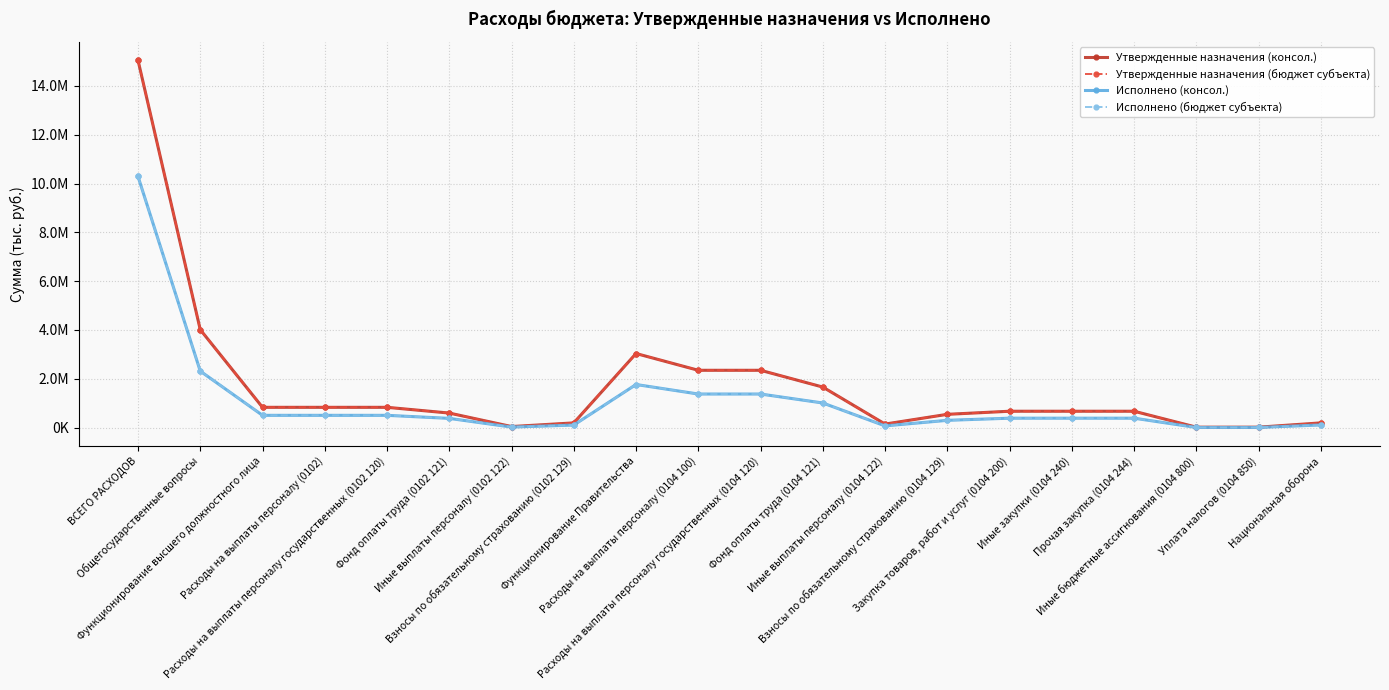

True or false: Исполнено (консол.) has a value of 98775.7 at Прочая закупка (0104 244).

False